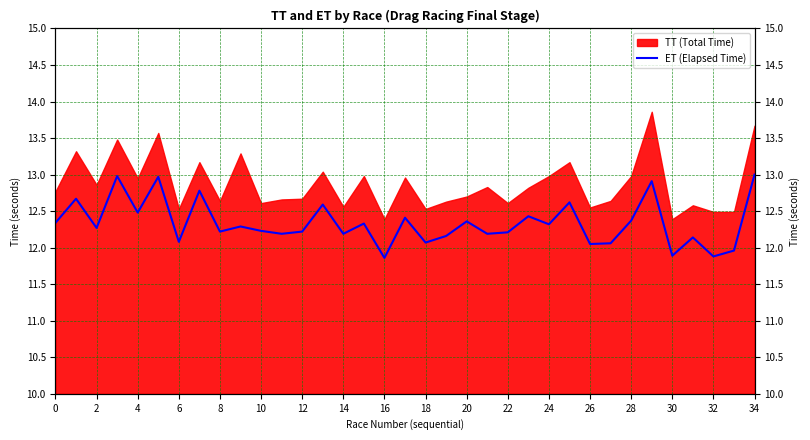

What is the sum of the values at 0 and 16?

25.0